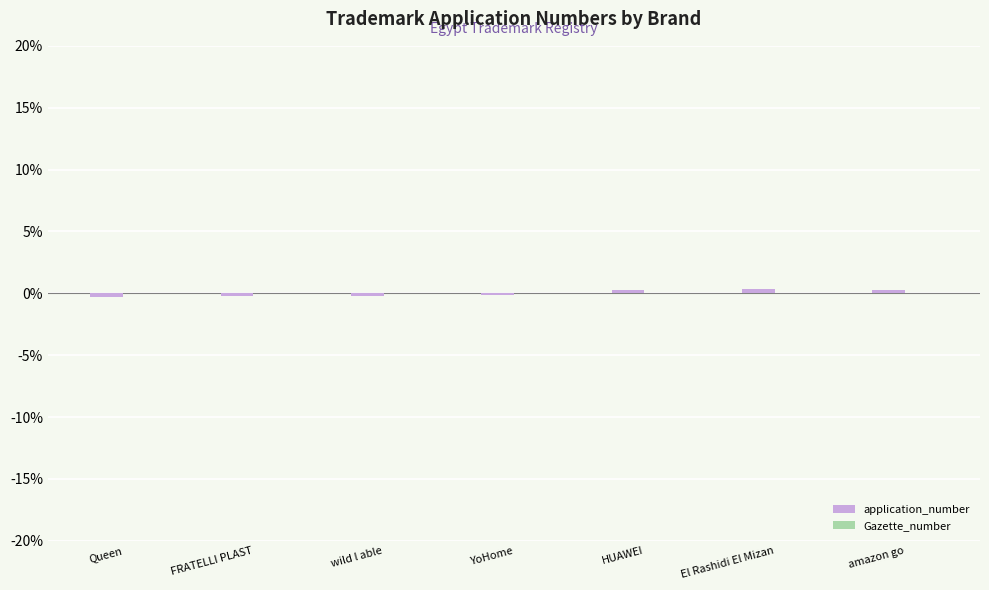

Count the number of data series in this chart.

1